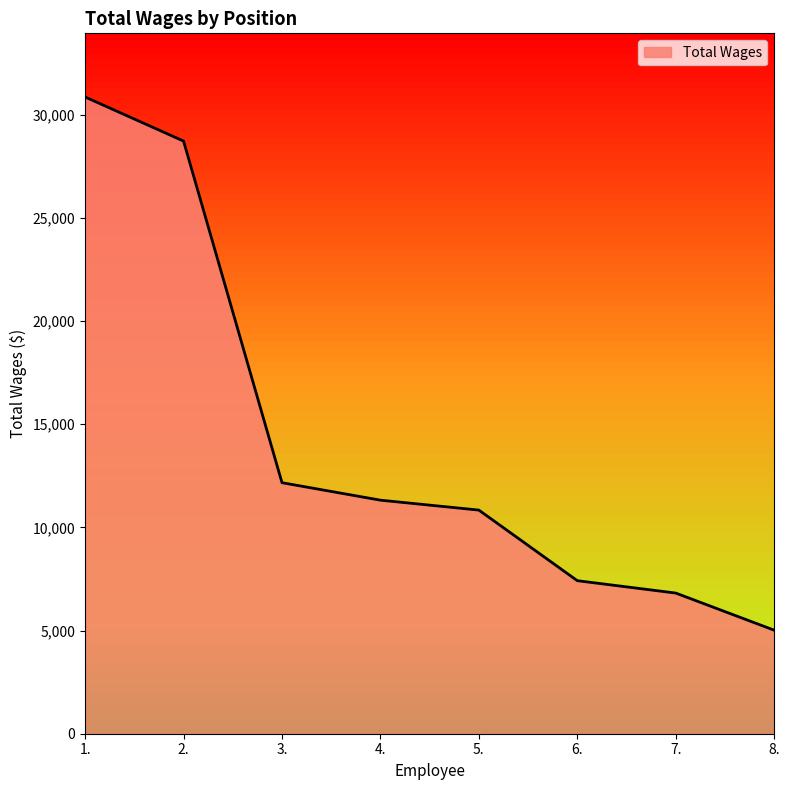

At which category does the chart reach its peak across all series?

1.